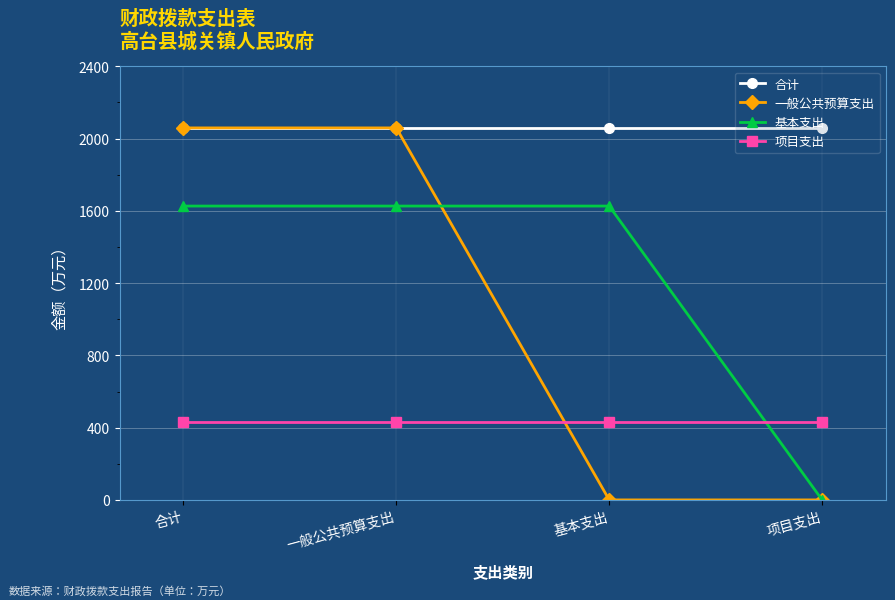

The 基本支出 series shows 1626.4 at 基本支出. True or false?

True